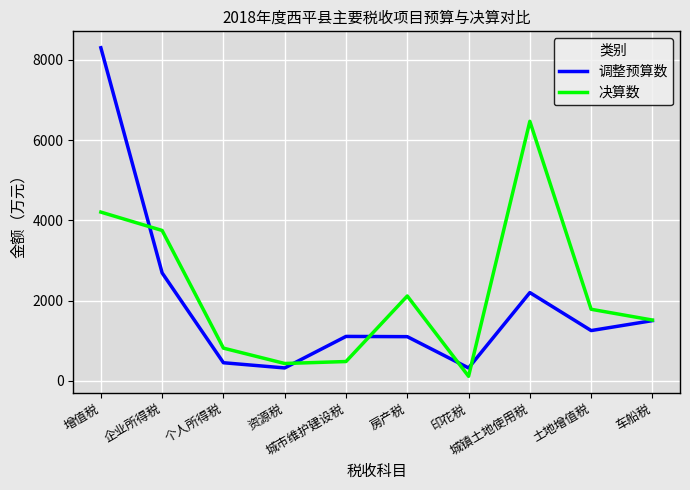

At 企业所得税, list the series in order from smallest to largest.

调整预算数, 决算数